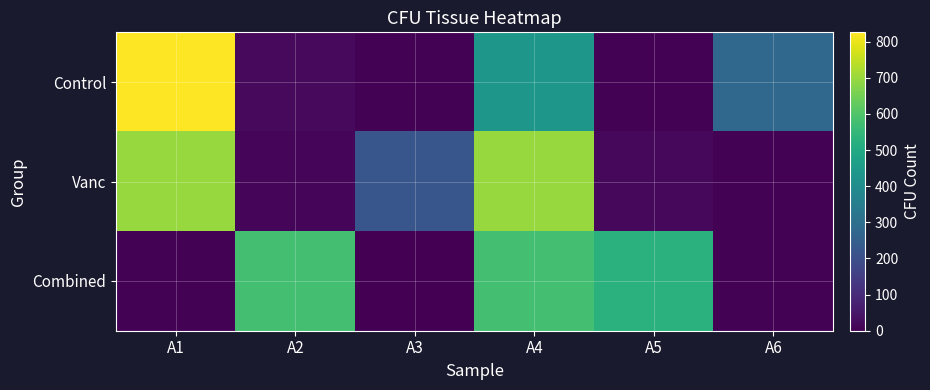

Which series has the largest range (max minus min)?

Control